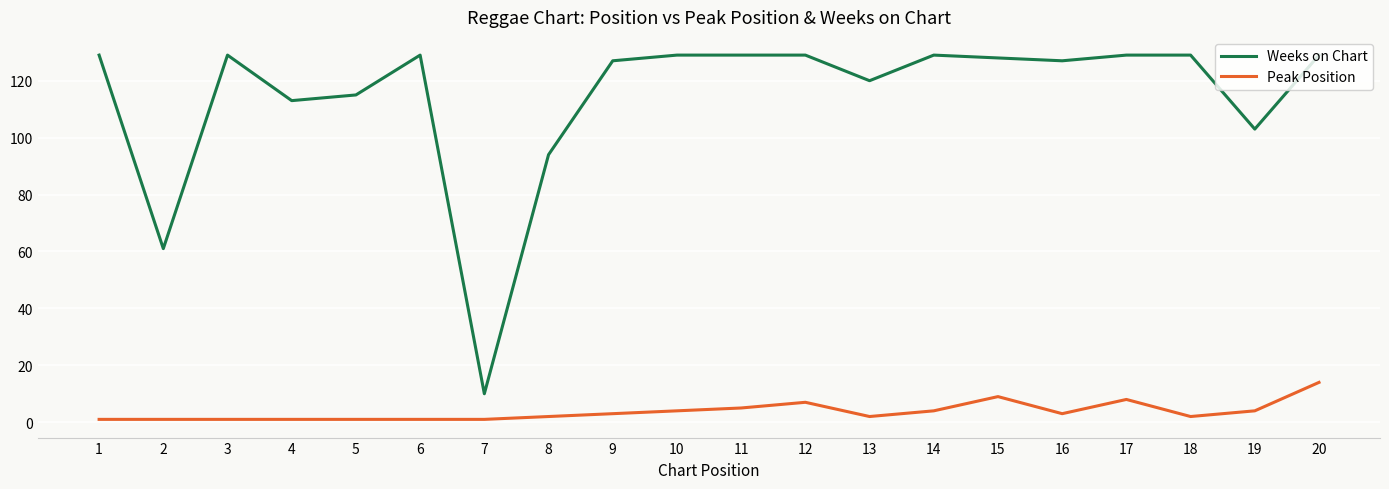

Reading right to left, transcribe all the data shown in this chart.

Weeks on Chart: 20=129	19=103	18=129	17=129	16=127	15=128	14=129	13=120	12=129	11=129	10=129	9=127	8=94	7=10	6=129	5=115	4=113	3=129	2=61	1=129
Peak Position: 20=14	19=4	18=2	17=8	16=3	15=9	14=4	13=2	12=7	11=5	10=4	9=3	8=2	7=1	6=1	5=1	4=1	3=1	2=1	1=1